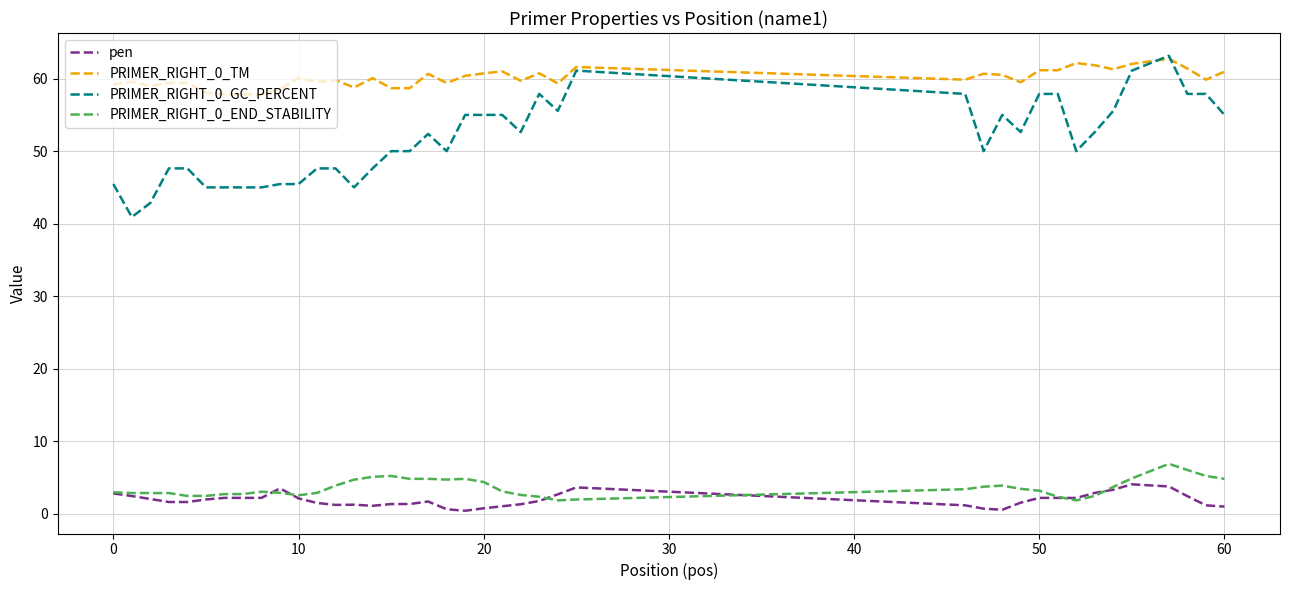

At how many categories does at least one series exceed 36?

40